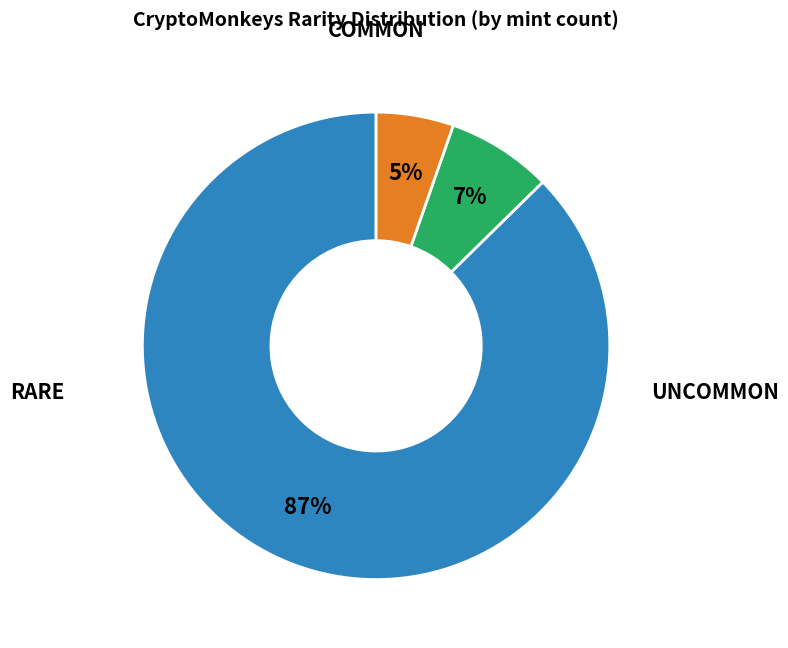

Does any single category account for the majority?

Yes